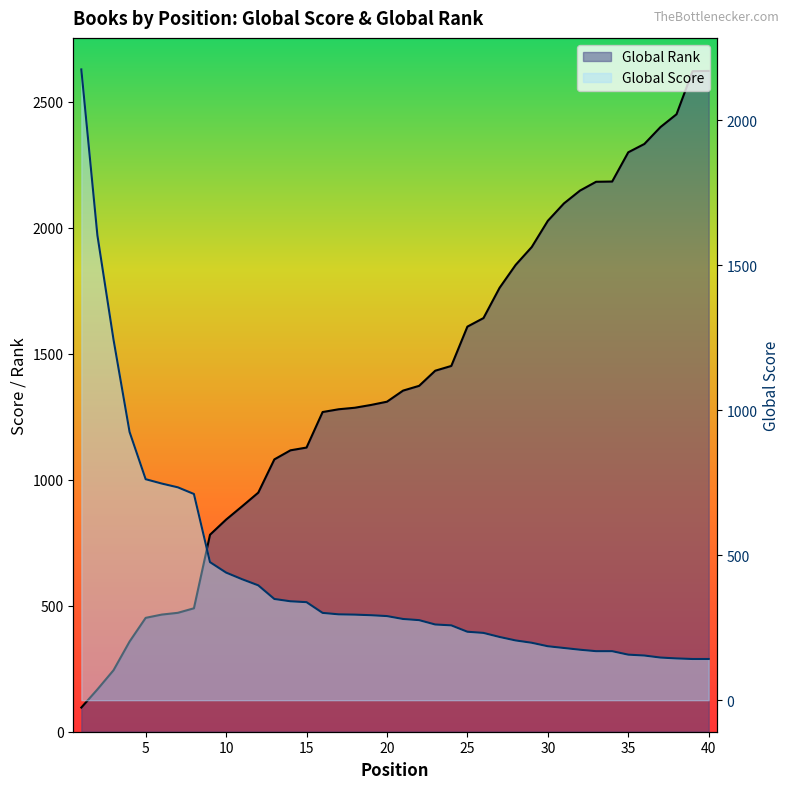

Which series has the largest total across all categories?

Global Rank